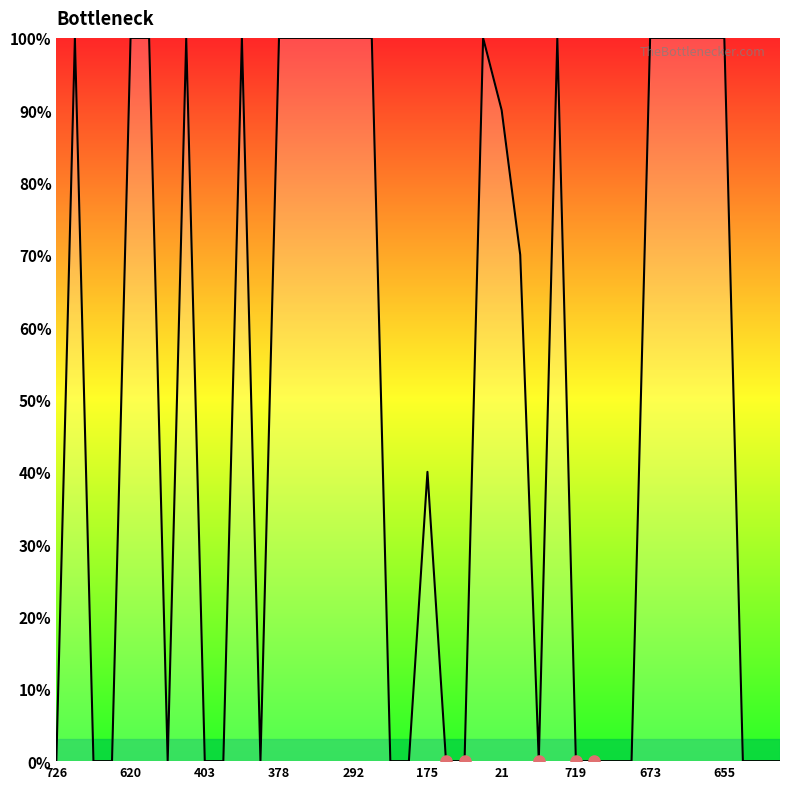

What is the greatest value displayed?

100